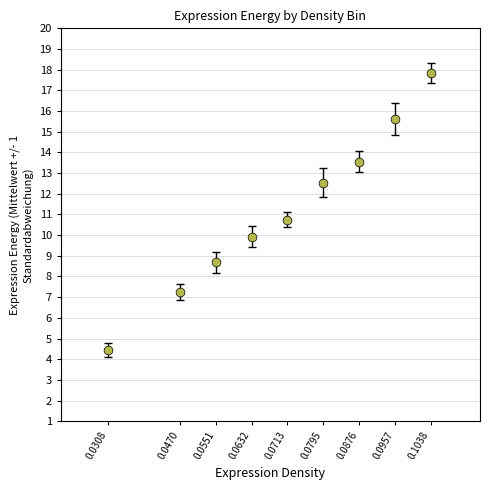

What Y value in the scatter plot is closest to 11?

10.8